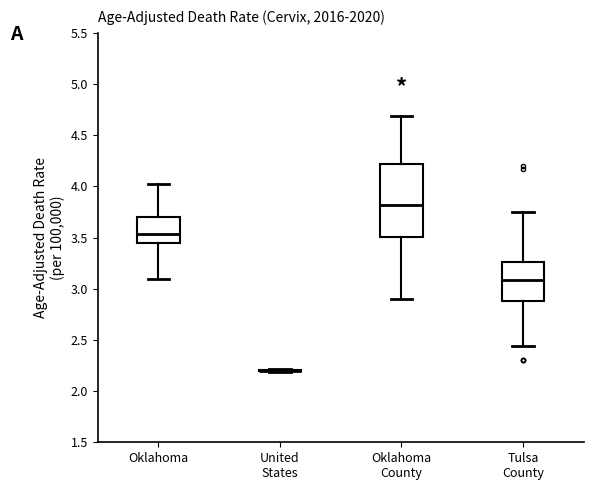

Reading left to right, transcribe this box plot: for each box, give where its median line is, the range the box spans, and where its two whiskers end, as read against the y-axis. The values are not printed on the chart, so give them approximately, as read against the axis.

Oklahoma: median 3.55, box 3.45 to 3.70, whiskers 3.10 to 4.00
United States: box collapsed to a line at 2.20, whiskers 2.20 to 2.20
Oklahoma County: median 3.80, box 3.50 to 4.20, whiskers 2.90 to 4.70
Tulsa County: median 3.10, box 2.90 to 3.25, whiskers 2.45 to 3.75